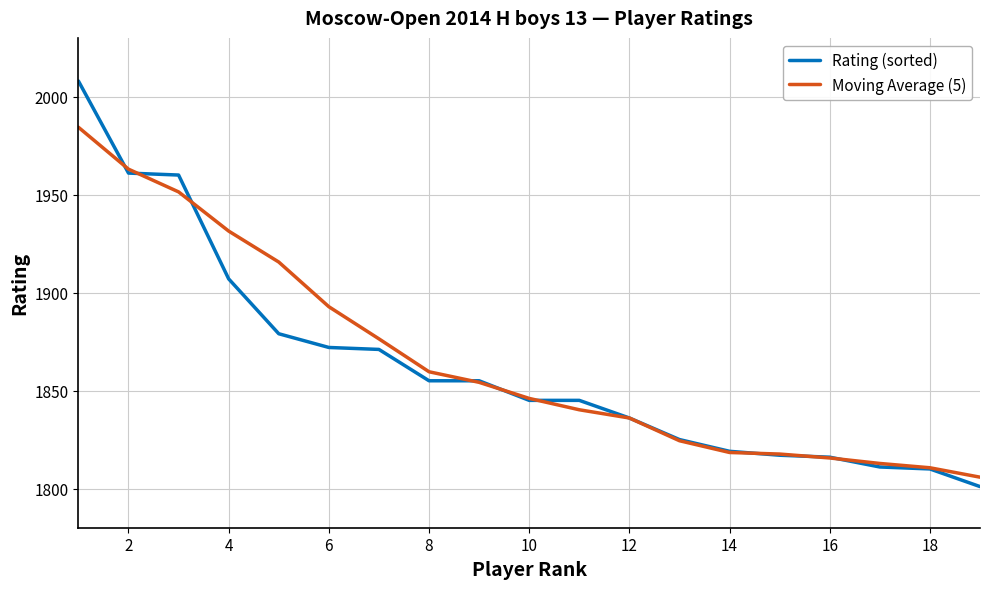

Rank the series by their maximum value, from lowest to highest.

Moving Average (5), Rating (sorted)